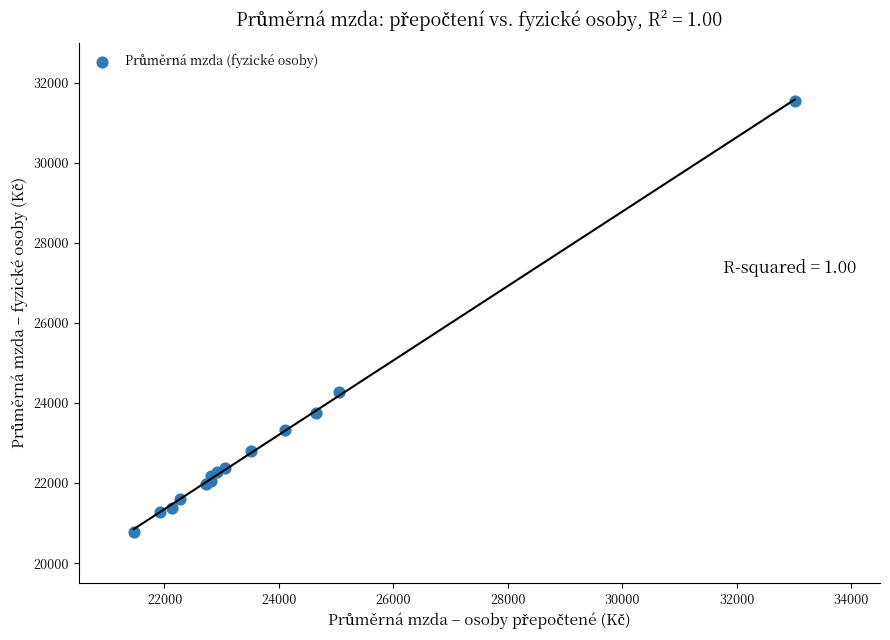

What Y value in the scatter plot is closest to 26157?

24277